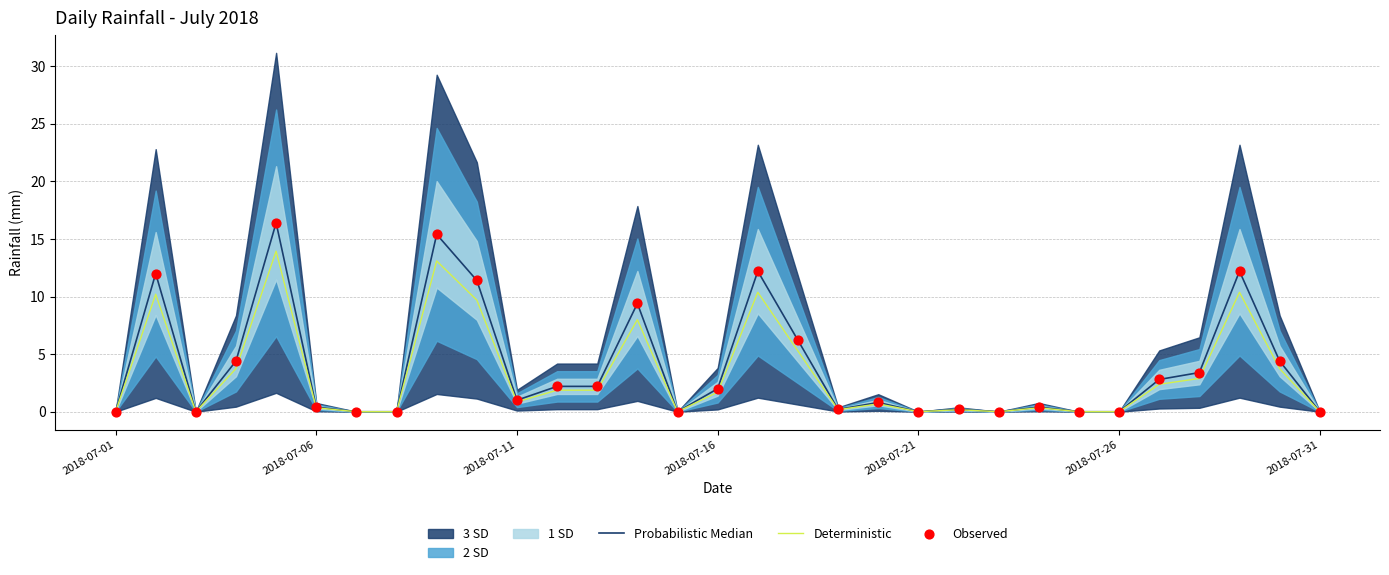

Which series reaches the minimum Y coordinate?

Probabilistic Median